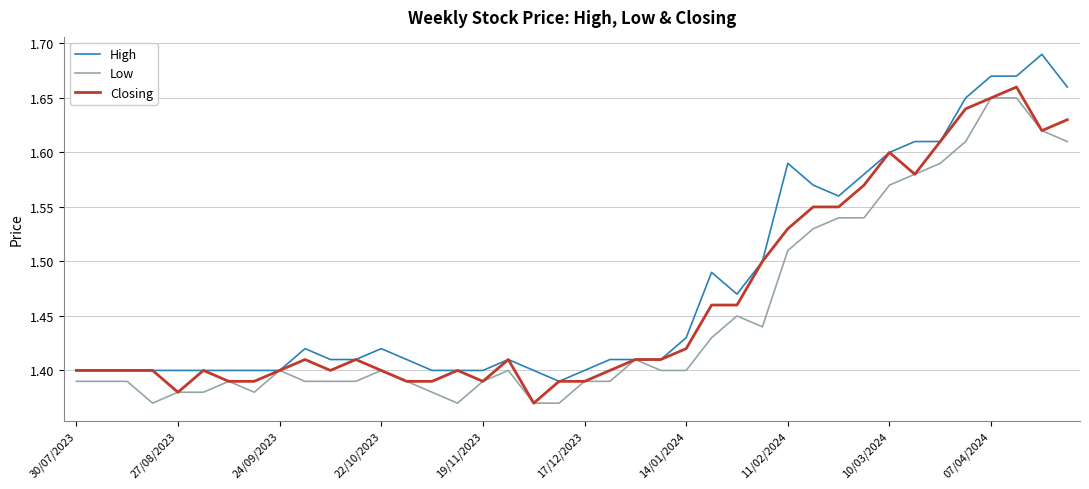

List the series in order of their overall mean, lowest first.

Low, Closing, High